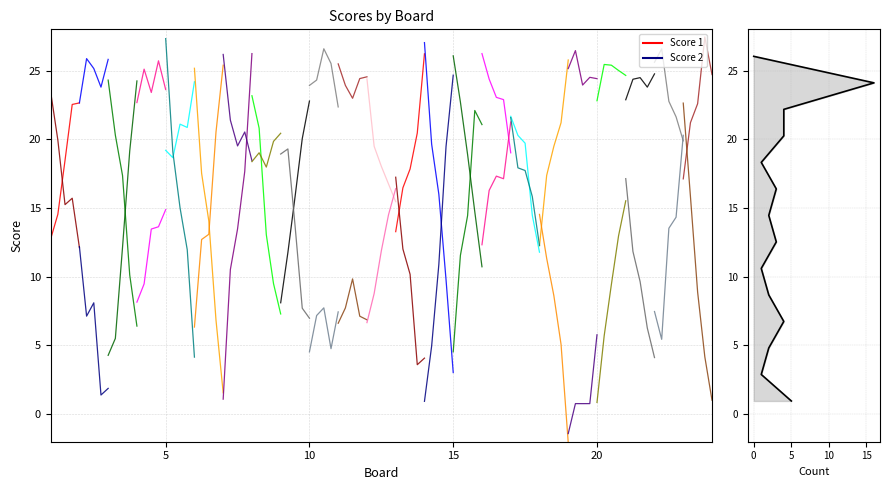

Does the chart display data point markers on the line(s)?

No